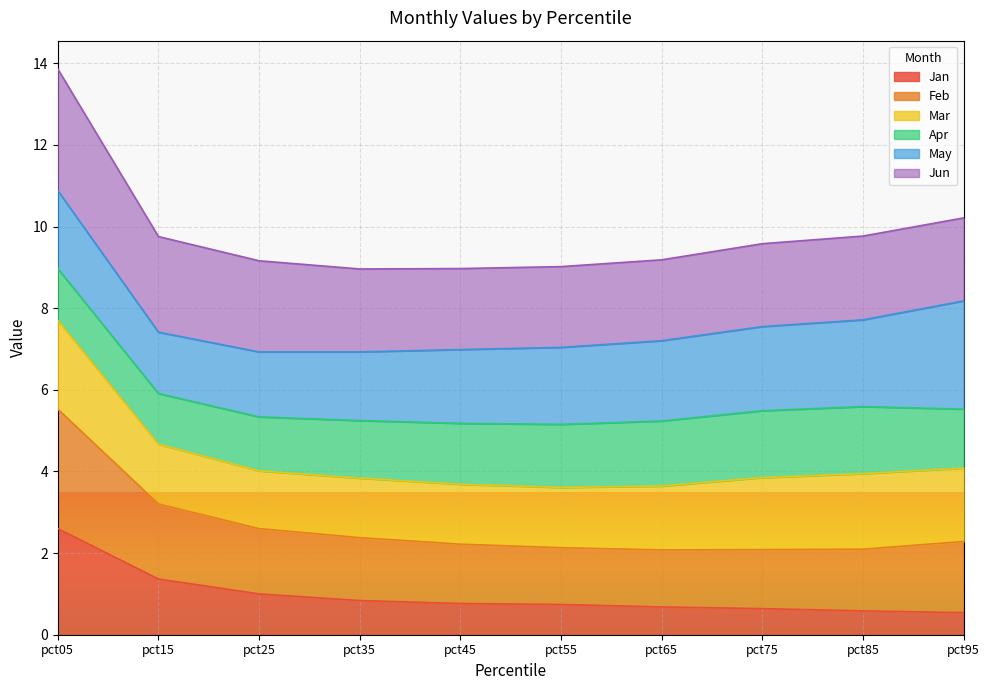

What is the minimum value for Jan?

0.5